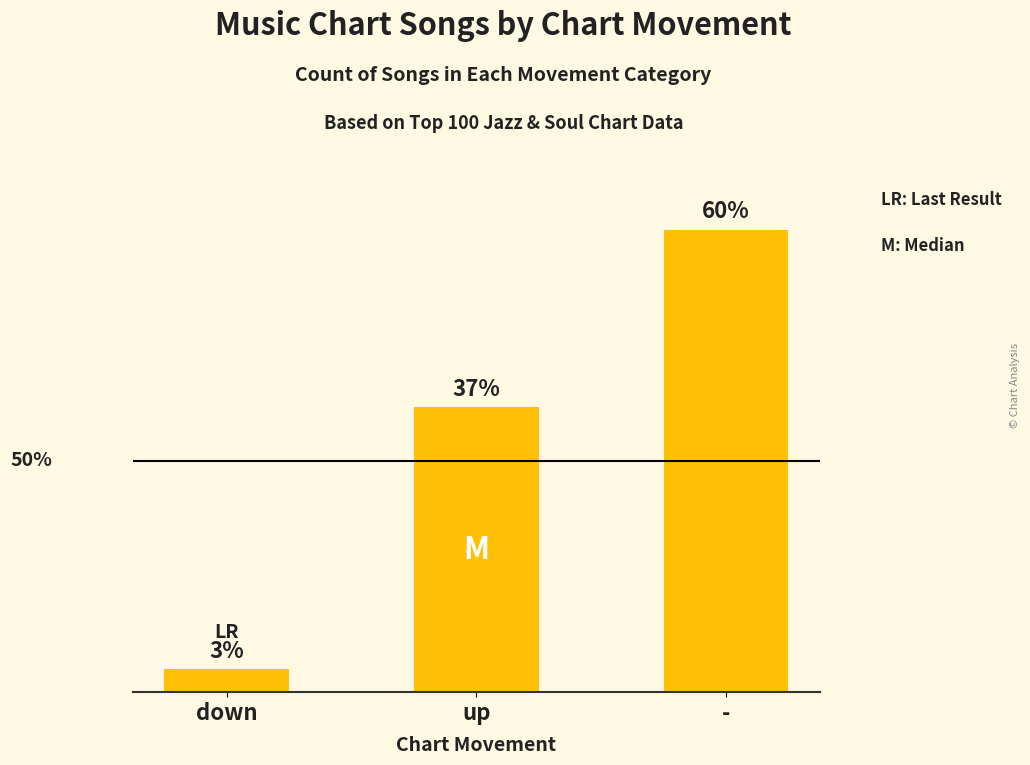

What is the label of the 2nd bar from the right?

up